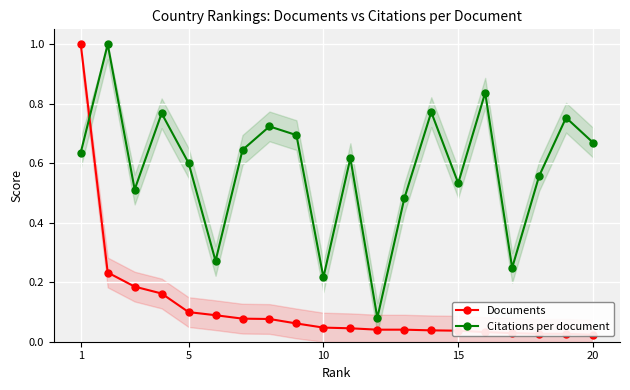

Does the chart display data point markers on the line(s)?

Yes